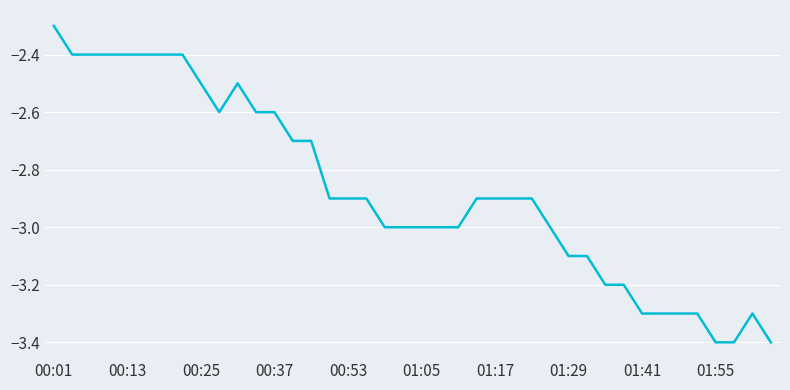

What is the minimum value shown in the chart?

-3.4